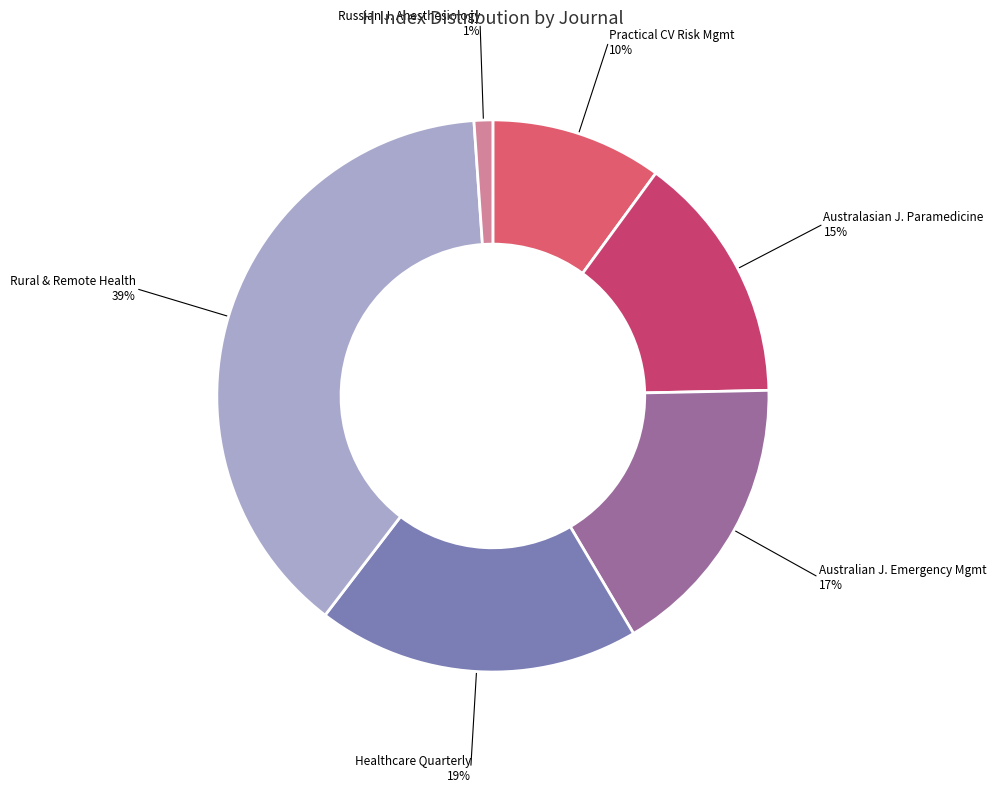

Which slice is the largest?

Rural and Remote Health